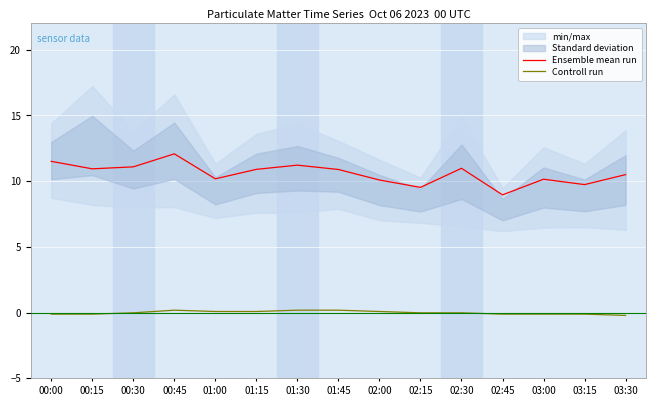

How many values in the Ensemble mean run series exceed 10?

12